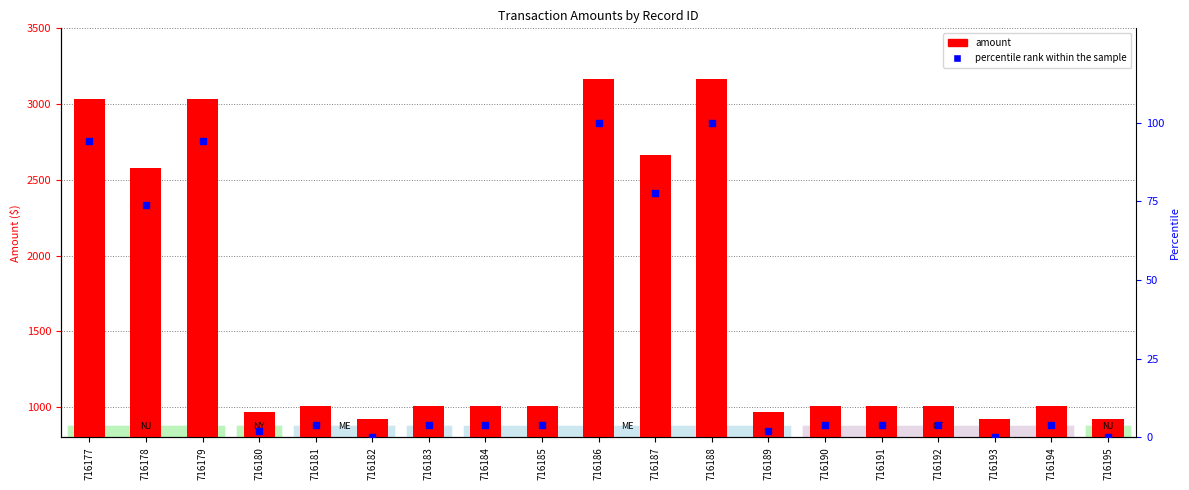

What are all the series names shown in the legend?

amount, percentile rank within the sample